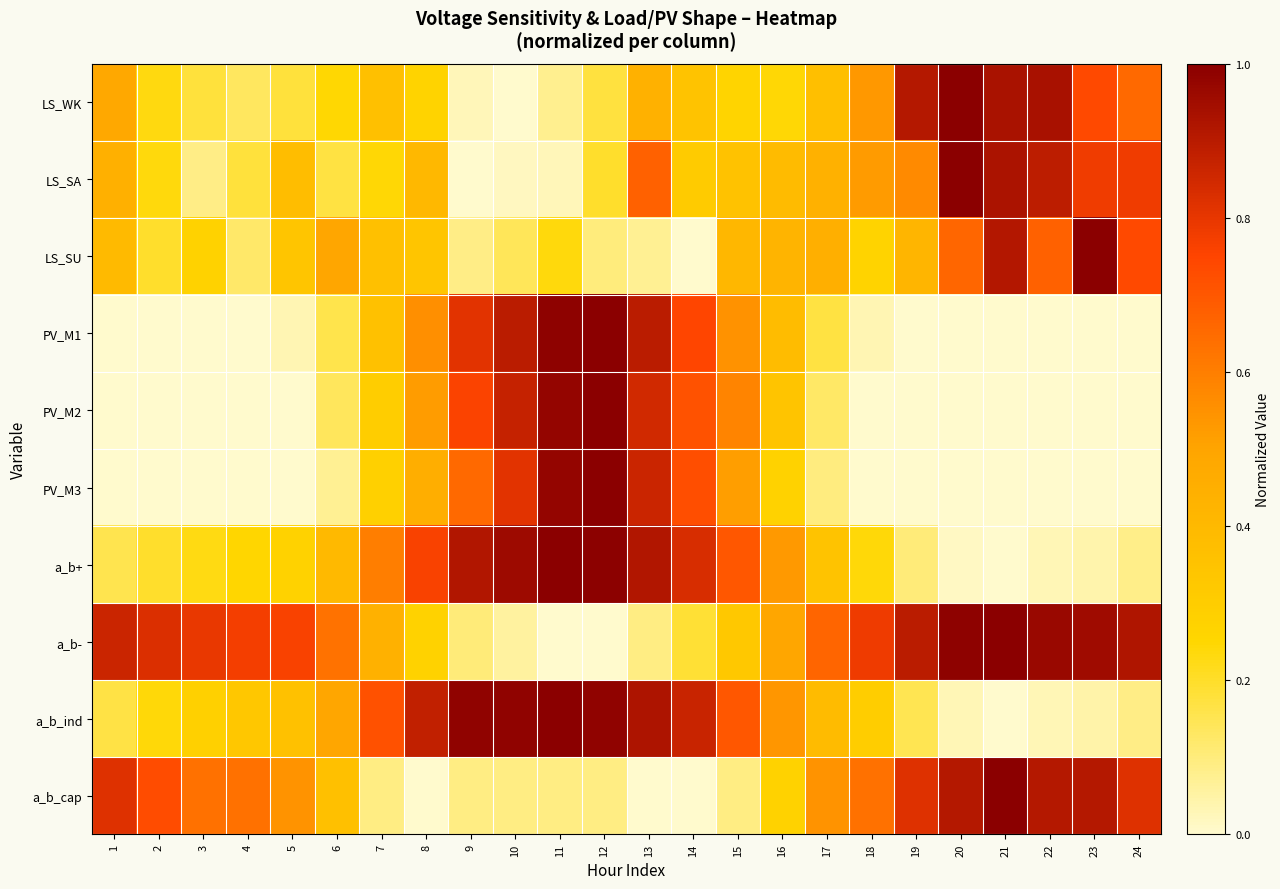

Which label corresponds to the largest value in the chart?

20